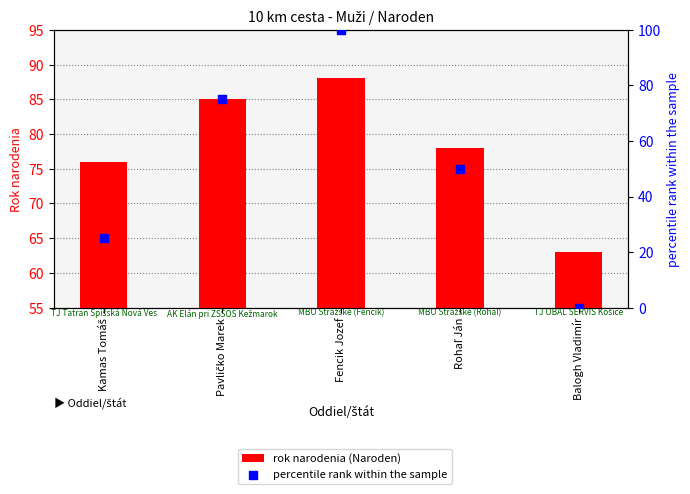

Which series contains the lowest Y value?

percentile rank within the sample